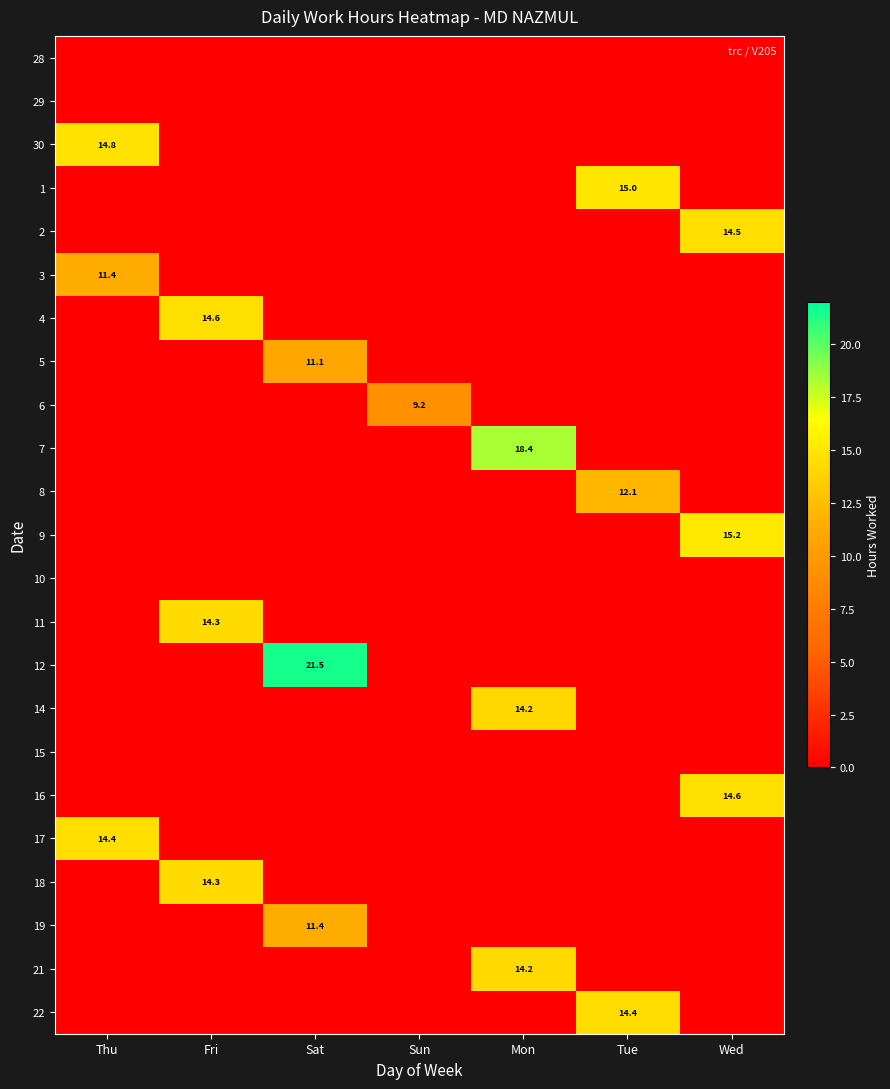

Count the number of categories in the chart.

7